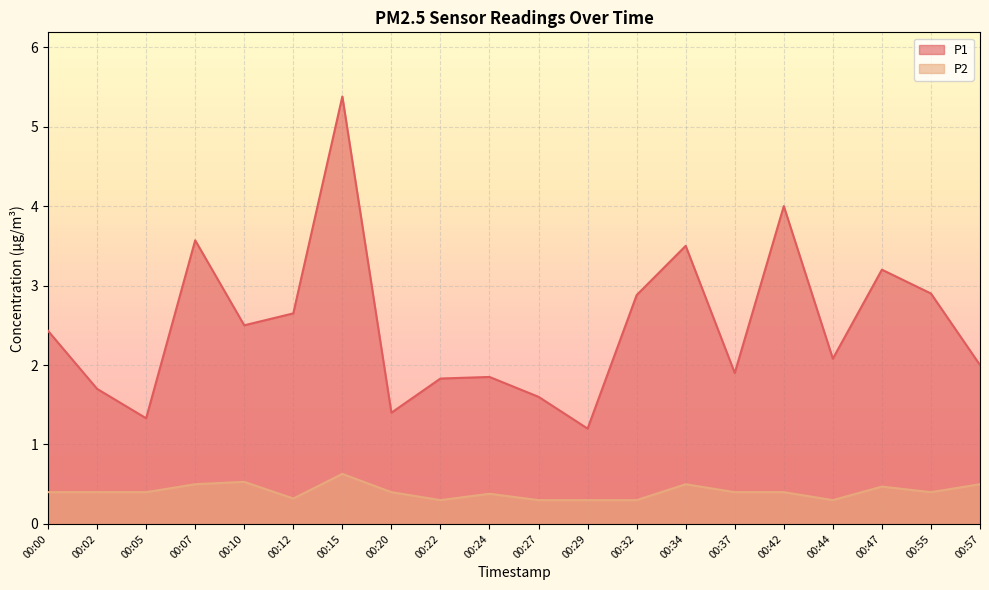

In P1, how many points are lower than both neighbors (excluding endpoints)?

6